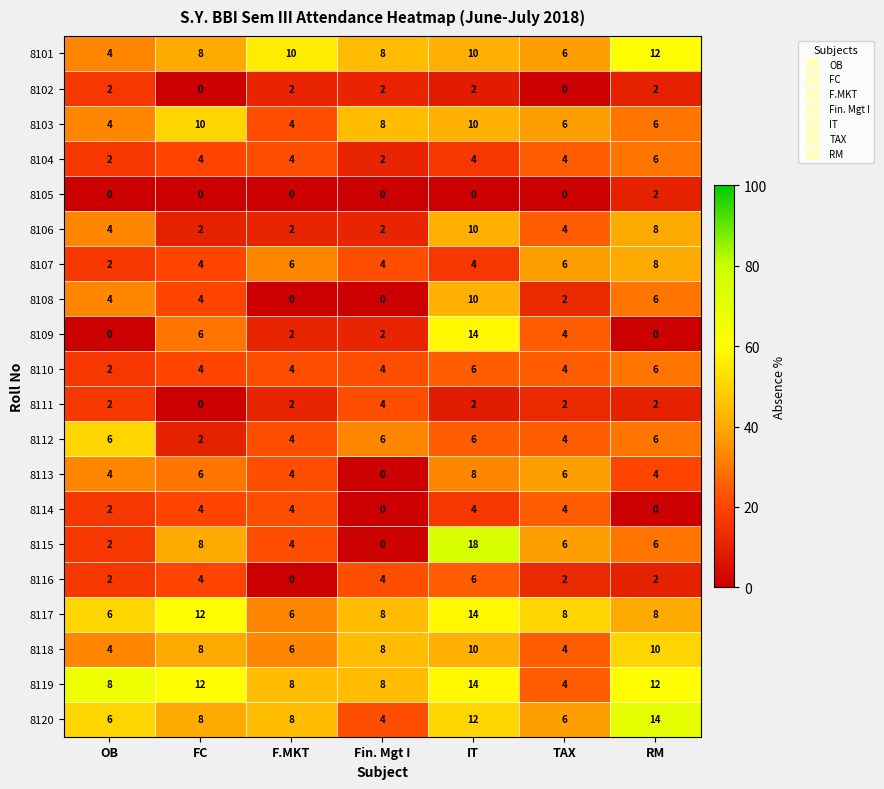

What is the difference between the highest and lowest values at IT?

18